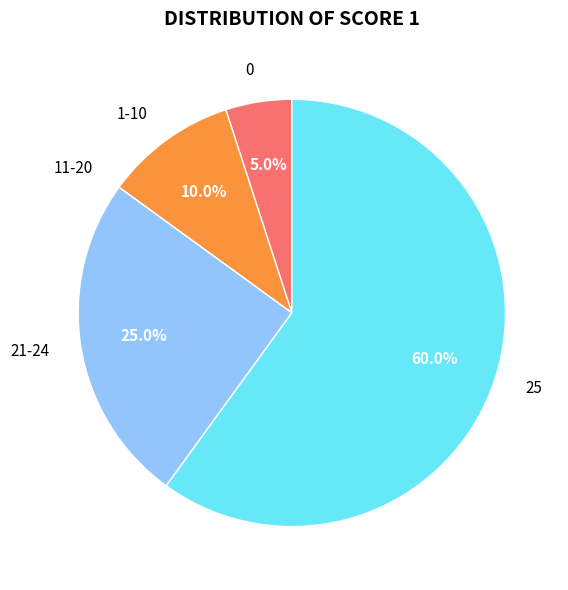

Which has a higher value, 1-10 or 21-24?

21-24